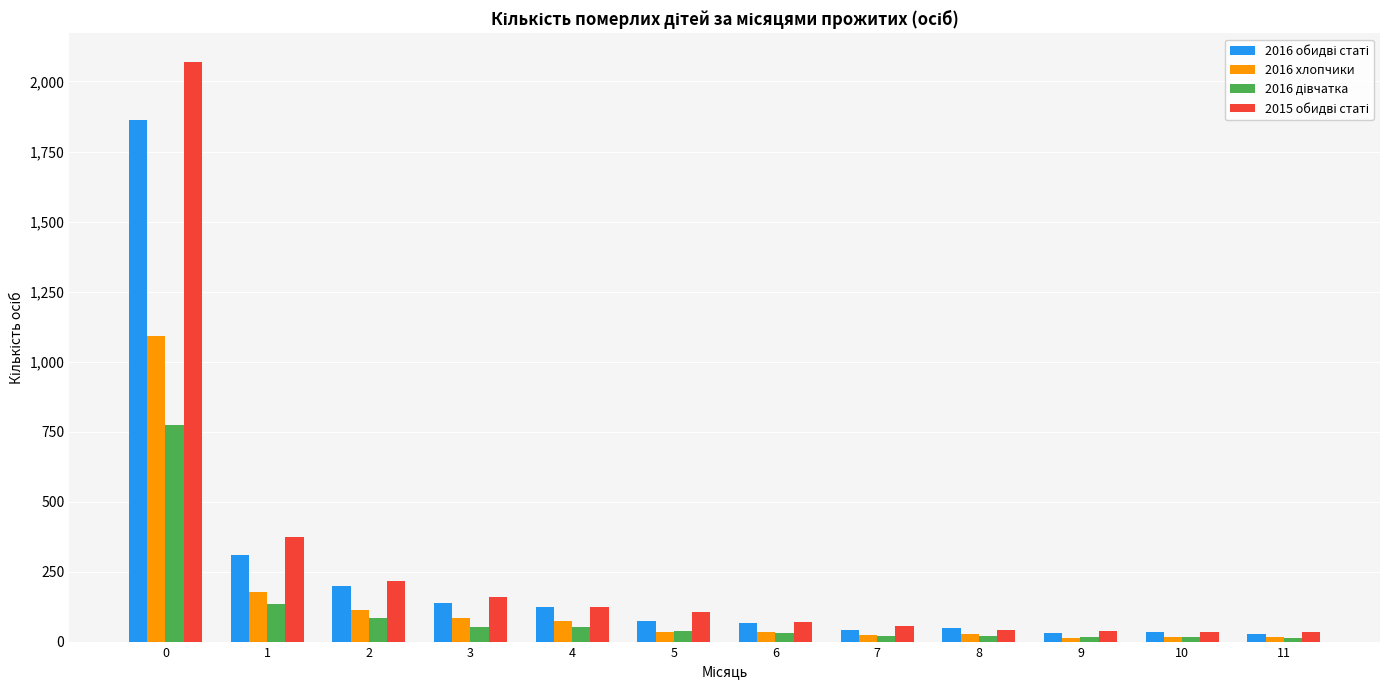

What is the greatest value displayed?

2068